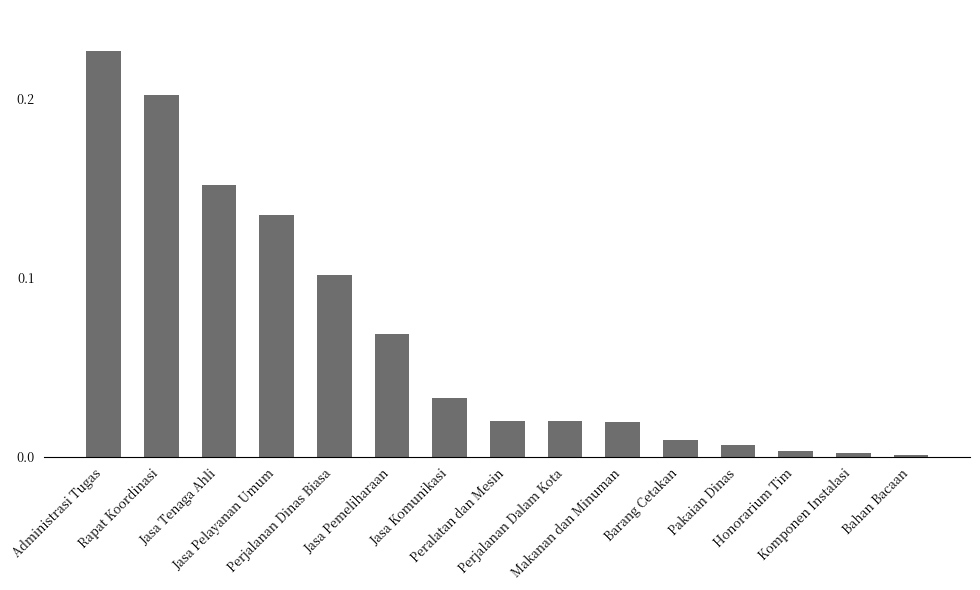

What is the difference between the values at Rapat Koordinasi and Jasa Komunikasi?

0.2